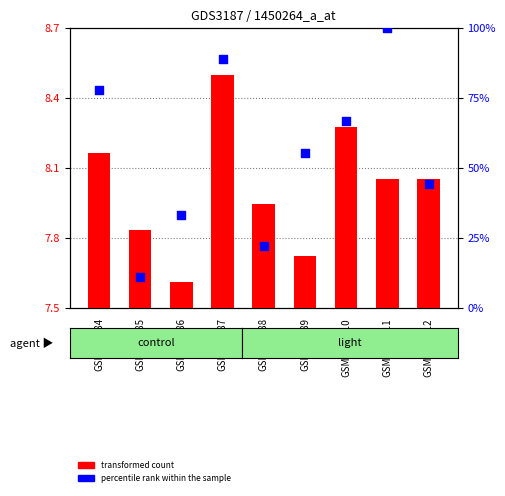

Which series contains the lowest Y value?

transformed count